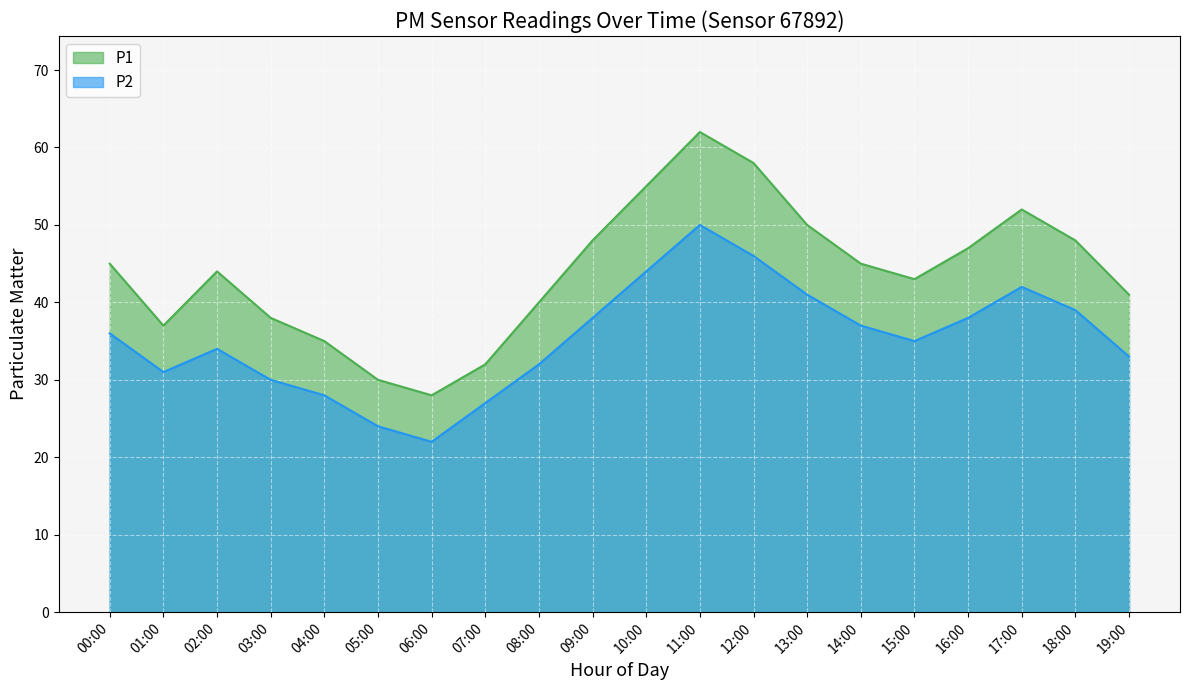

What is the label of the 11th point from the right?

09:00